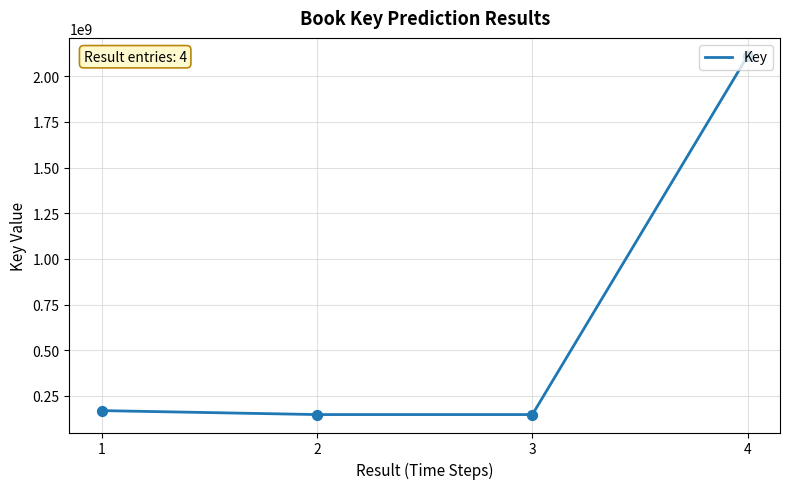

What is the change in value from 2 to 4?

+1963979853